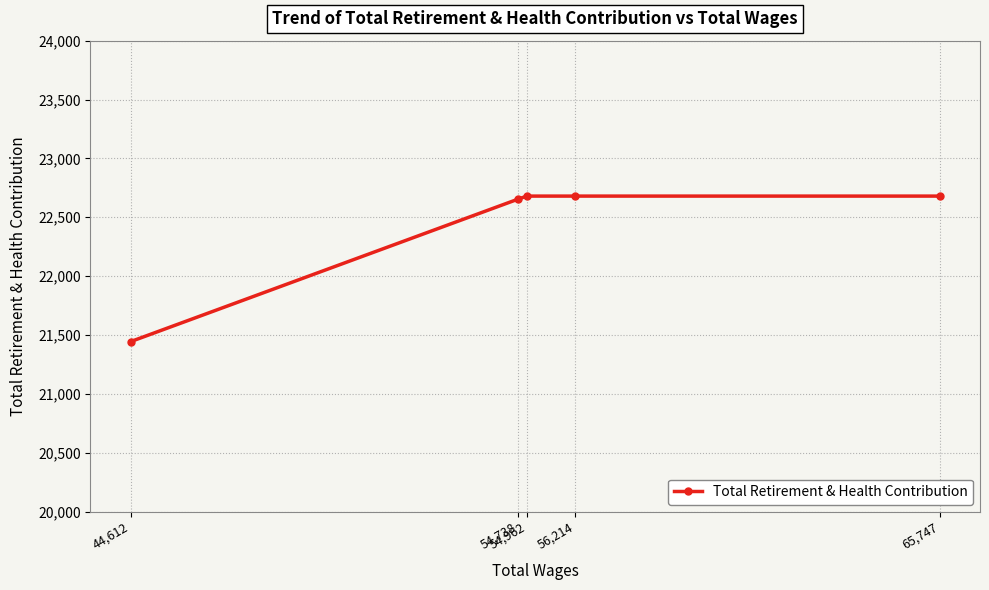

The value at 54,738 is 37891. True or false?

False